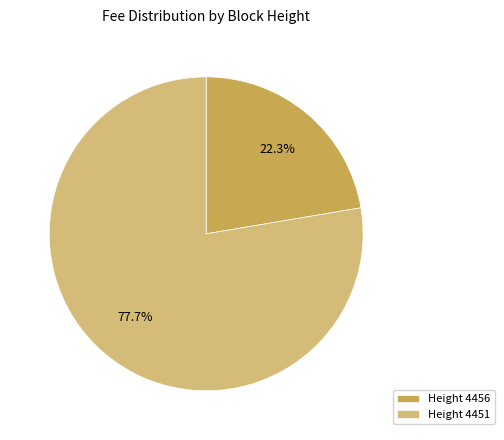

Count the number of slices in the pie.

2